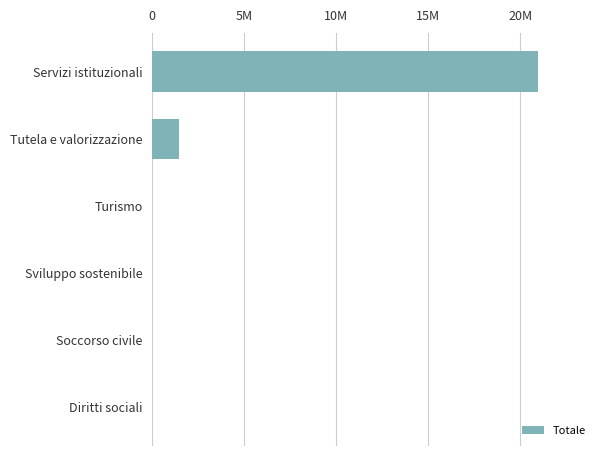

How many categories are shown in the chart?

6